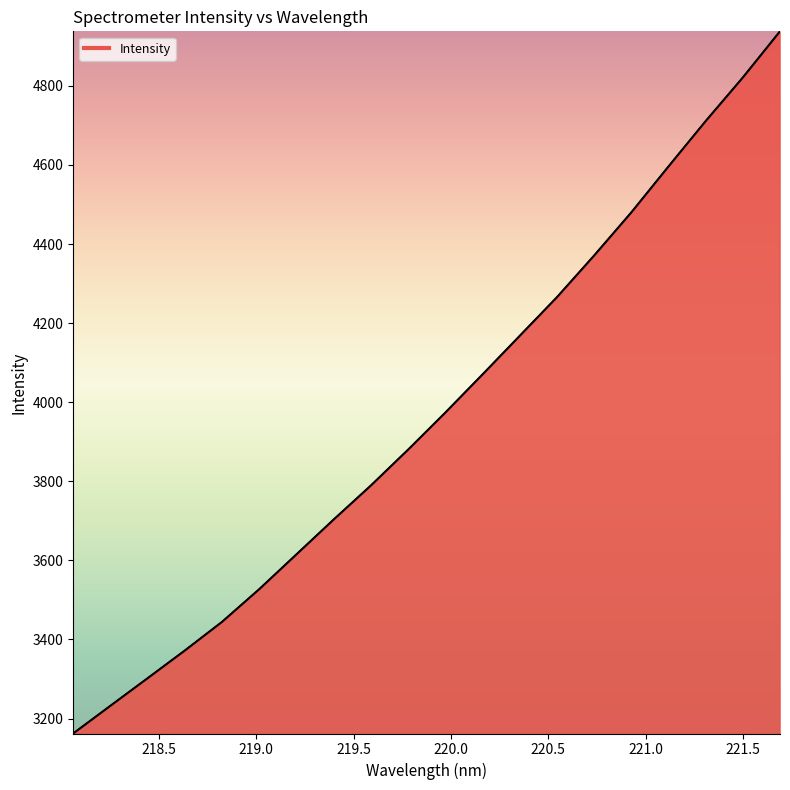

What is the difference between the maximum and minimum values?

1775.9